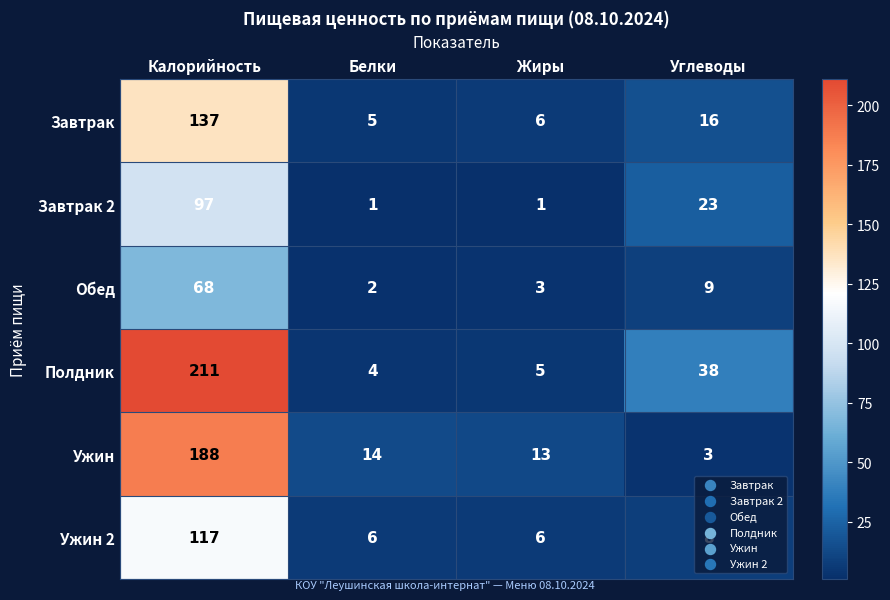

Which series changed the most between Калорийность and Белки?

Полдник